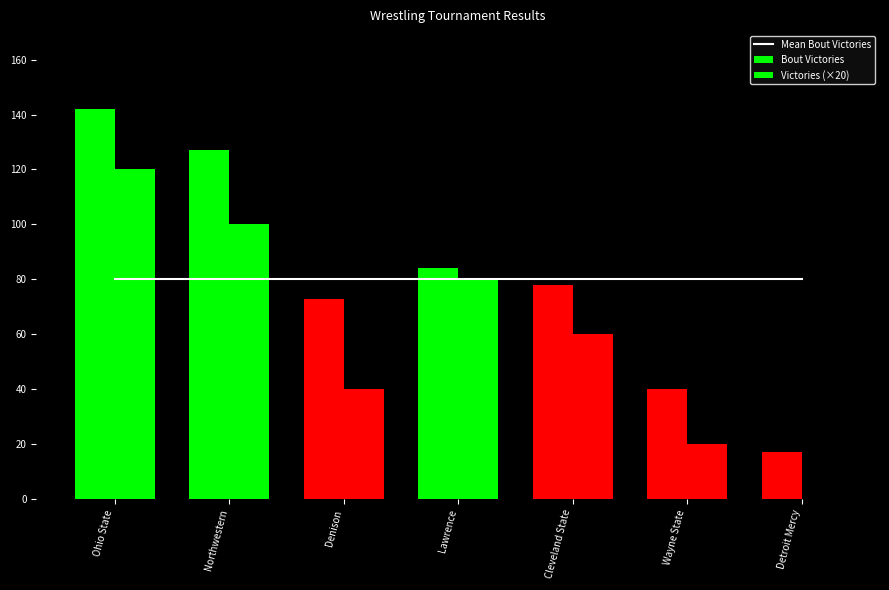

What are all the series names shown in the legend?

Mean Bout Victories, Bout Victories, Victories (×20)